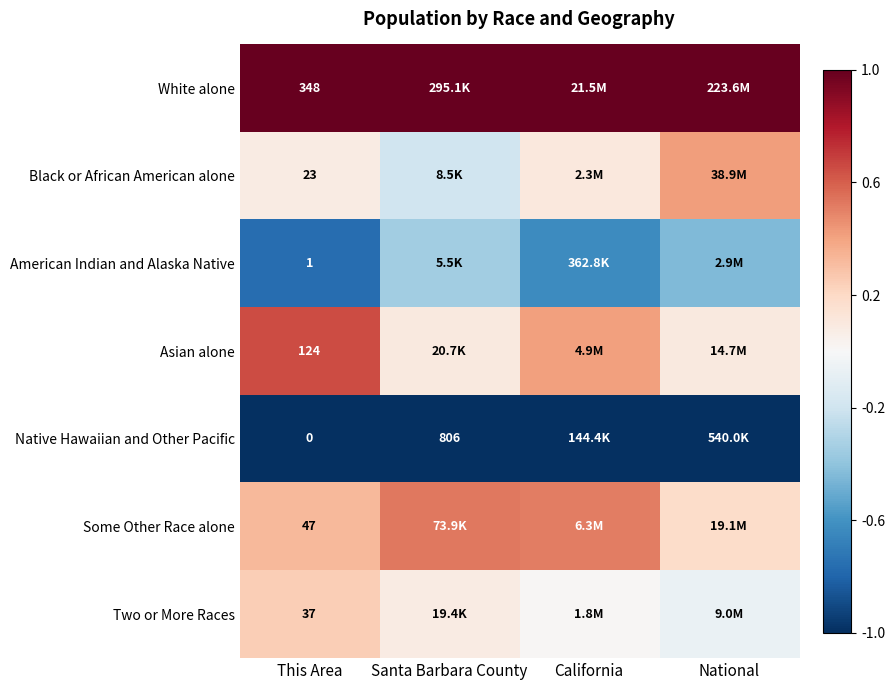

The Two or More Races series shows -0.1 at National. True or false?

True